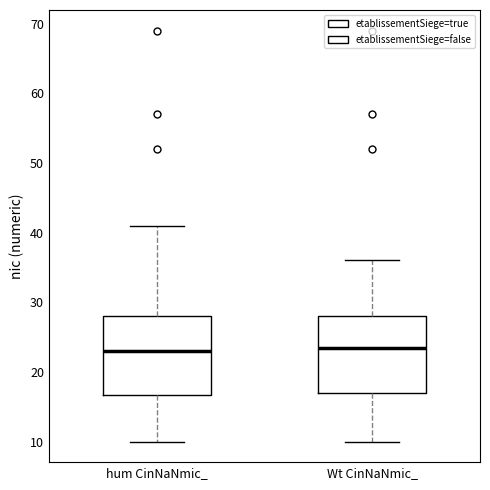

Reading left to right, read every box against the y-axis: the position of its median line, the range the box covers, and the ends of its whiskers. The values are not printed on the chart, so give them approximately, as read against the axis.

hum CinNaNmic_: median 23, box 17 to 28, whiskers 10 to 41
Wt CinNaNmic_: median 24, box 17 to 28, whiskers 10 to 36